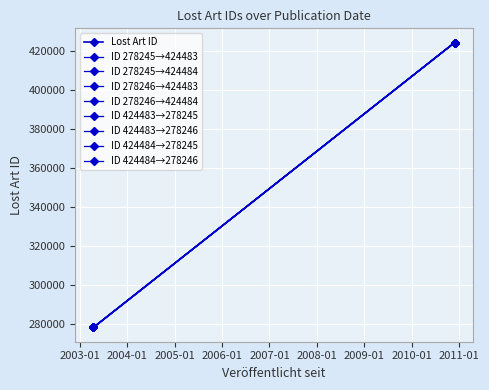

What is the sum of all values?

1405458